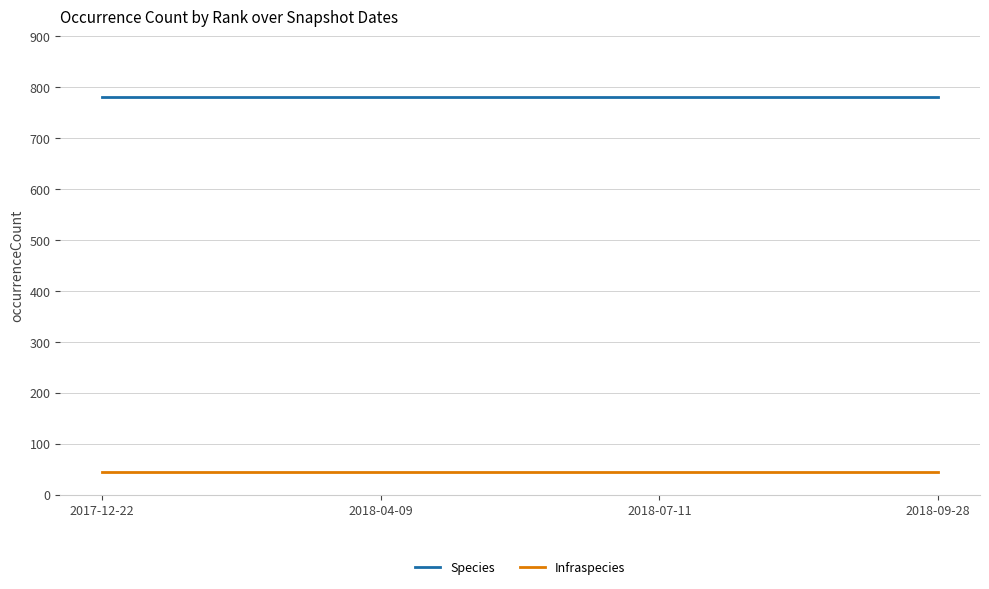

True or false: Species has more than 2 interior local peaks.

False